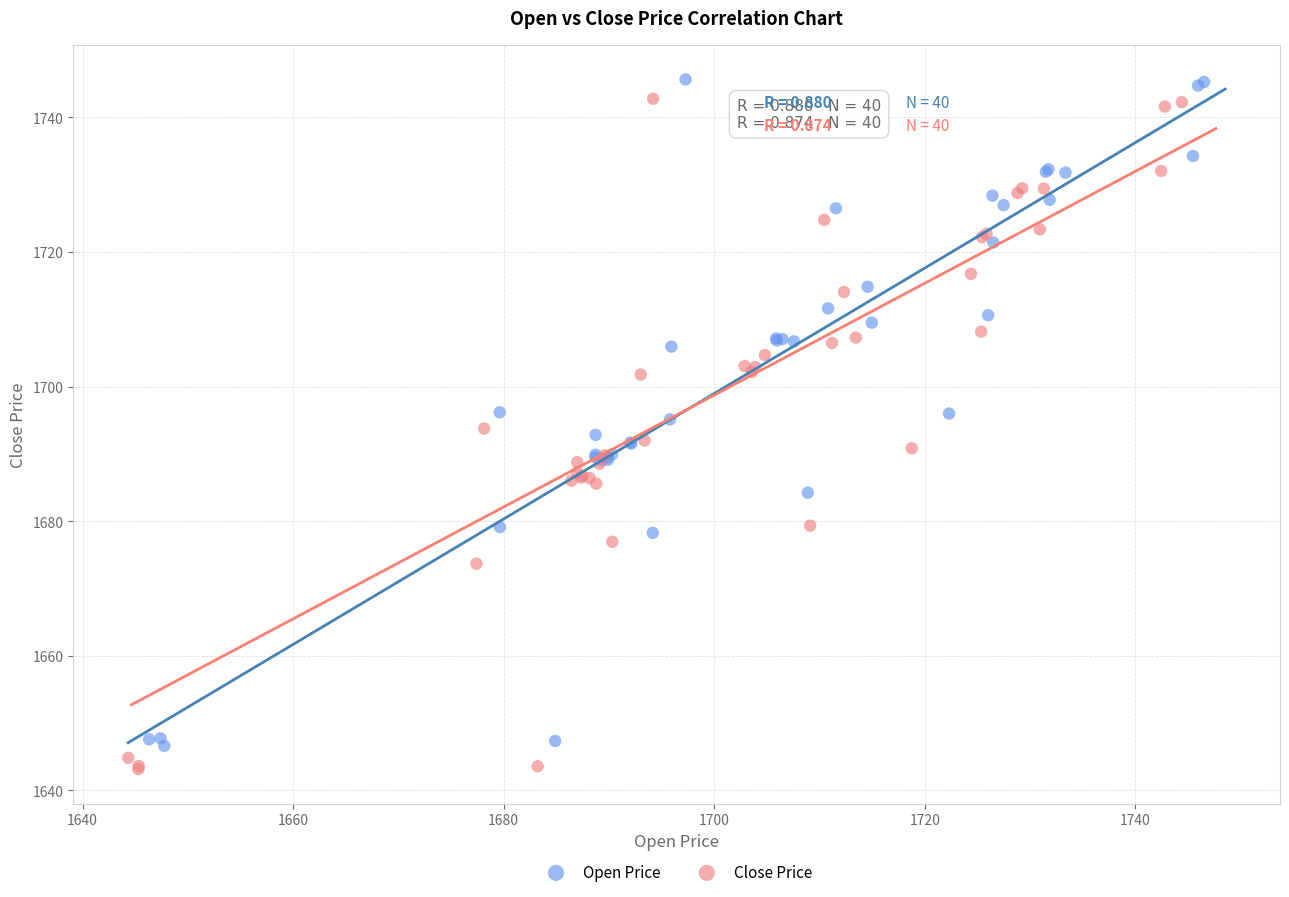

Which series contains the highest Y value?

Open Price